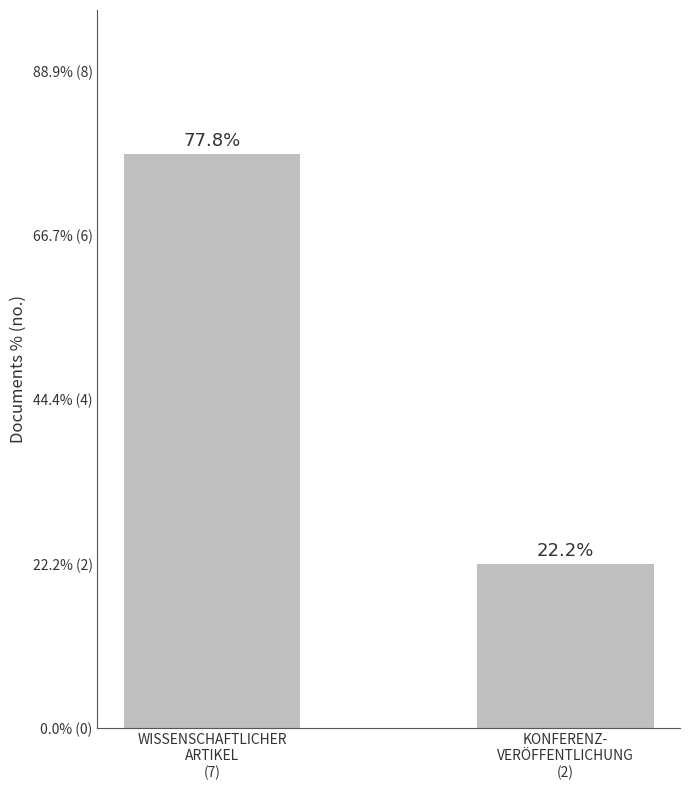

What is the change in value from WISSENSCHAFTLICHER
ARTIKEL
(7) to KONFERENZ-
VERÖFFENTLICHUNG
(2)?

-5